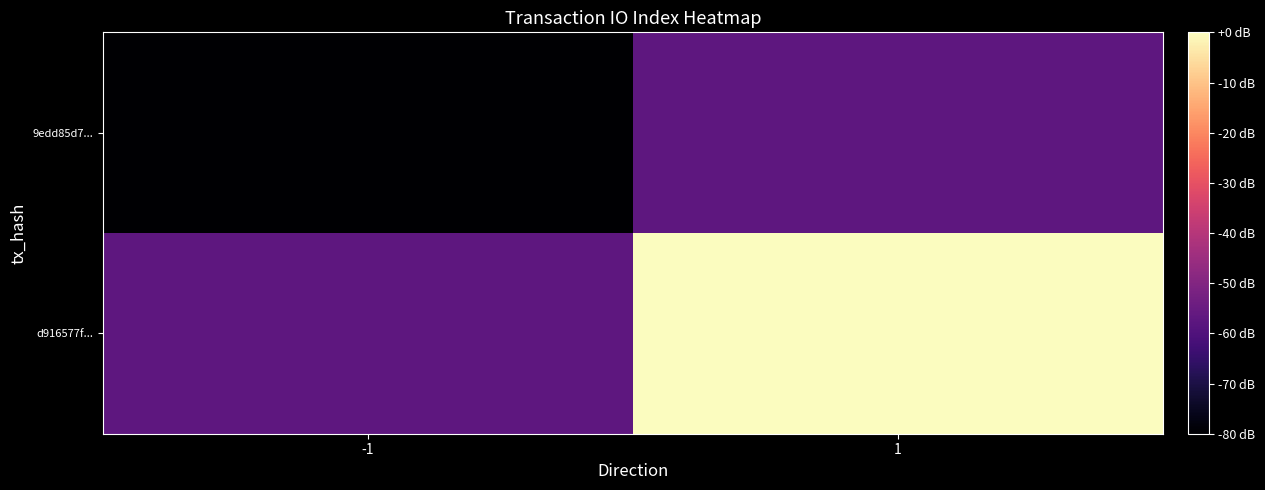

Between 1 and -1, which is larger?

1